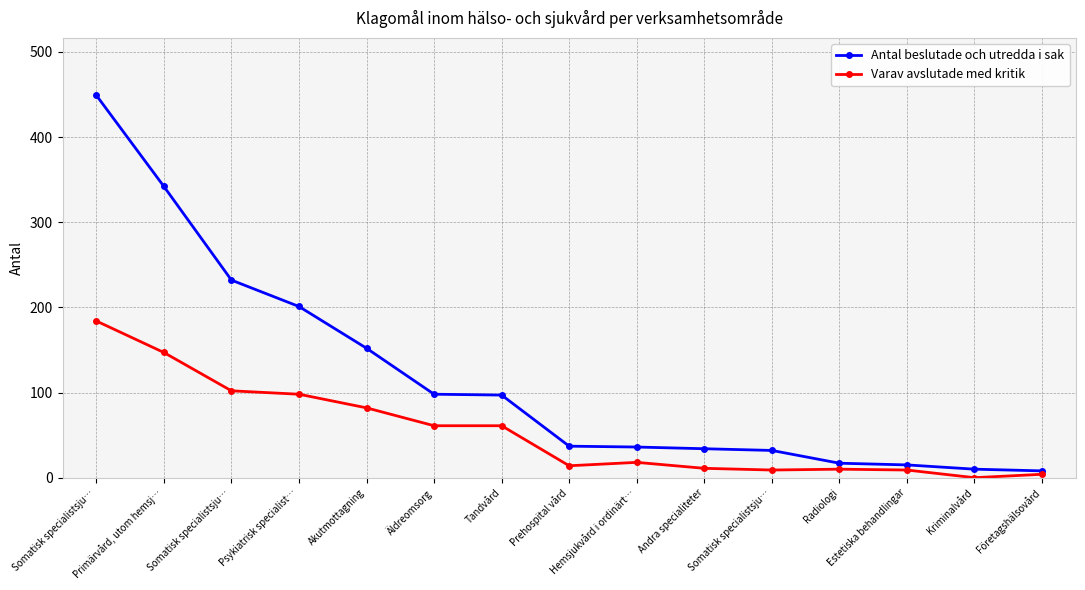

How many categories are shown in the chart?

15